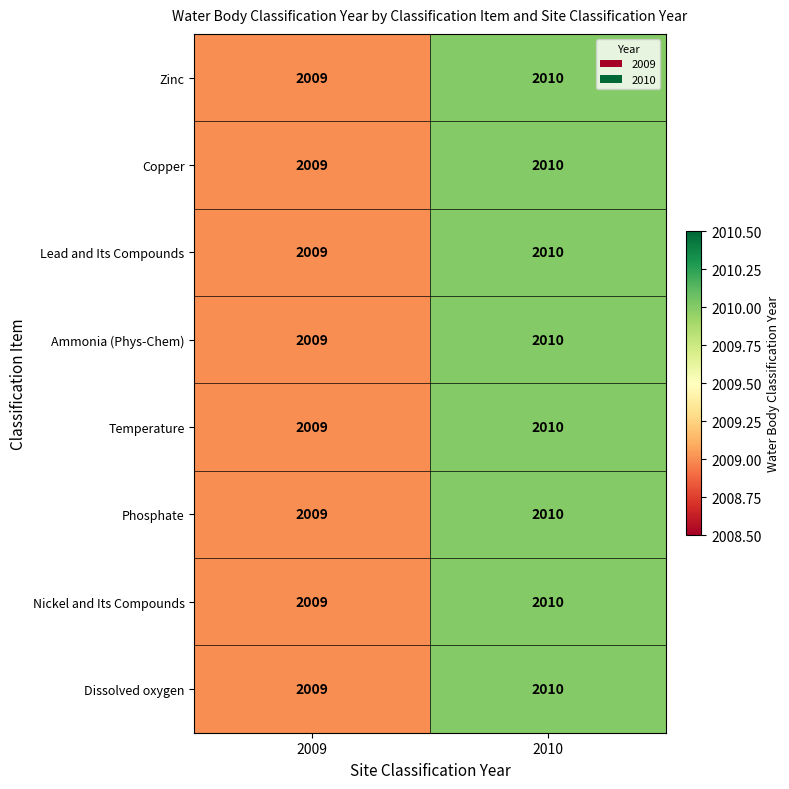

Read the Ammonia (Phys-Chem) value at 2010.

2010